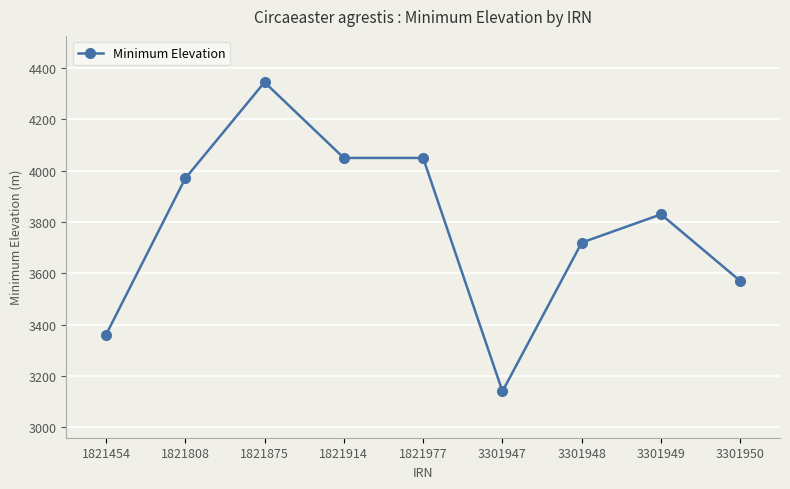

Where does the data first go above 3830?

1821808